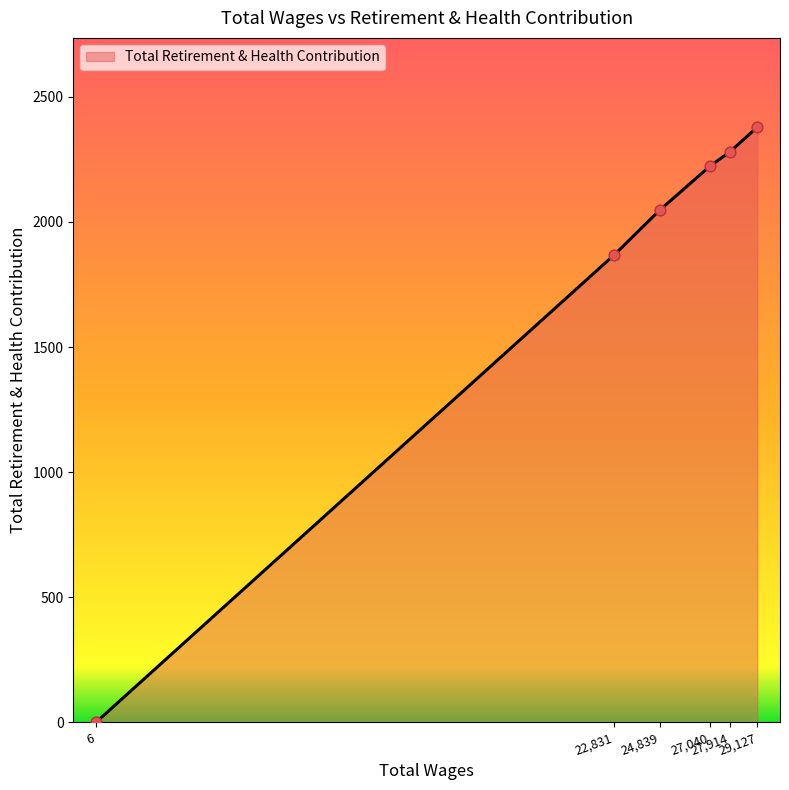

What is the greatest value displayed?

2379